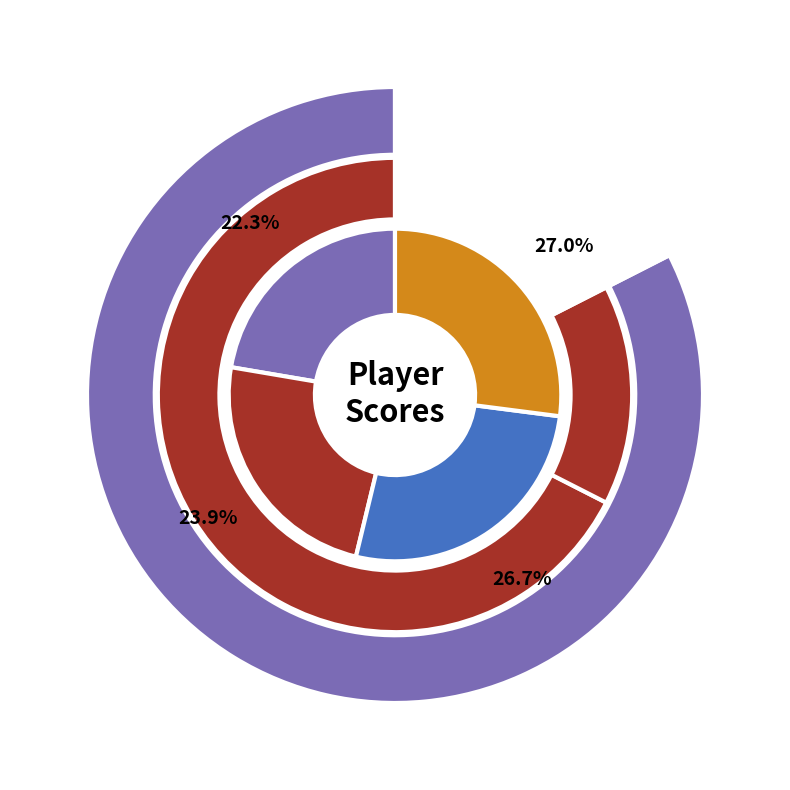

True or false: Chad Lacey accounts for 14% of the total.

True